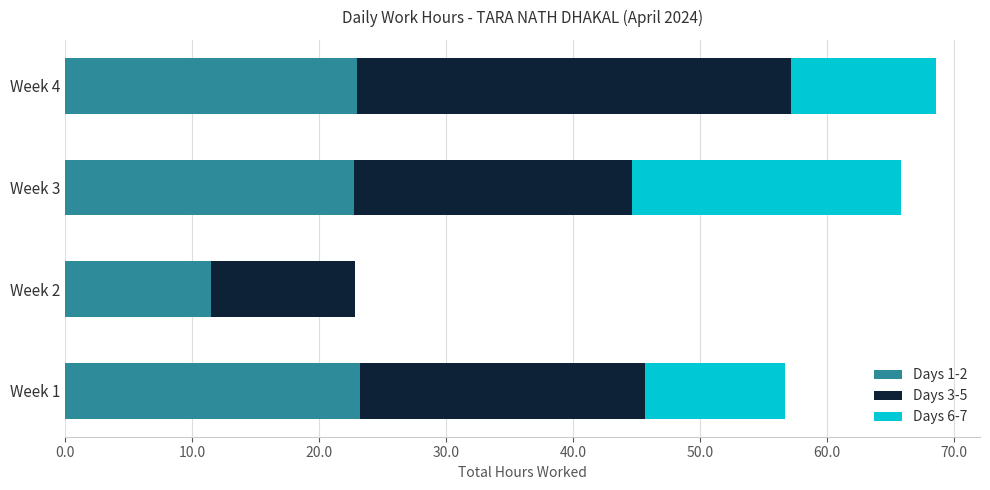

How many distinct data groups are displayed?

3